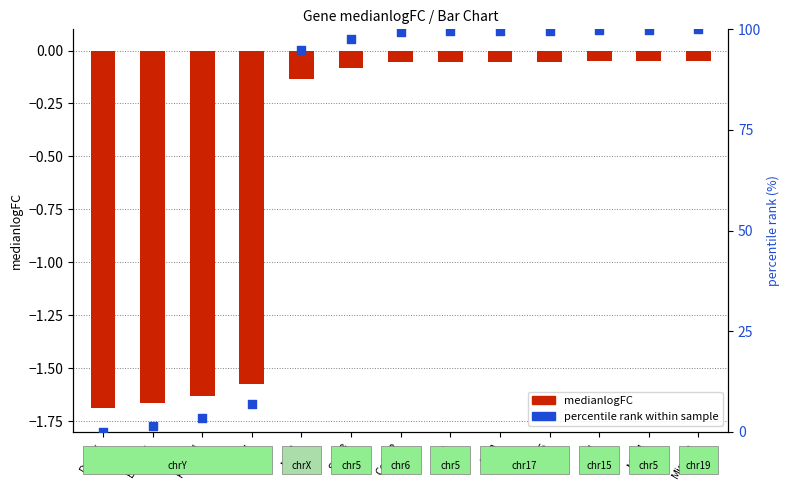

Which series reaches the minimum Y coordinate?

medianlogFC